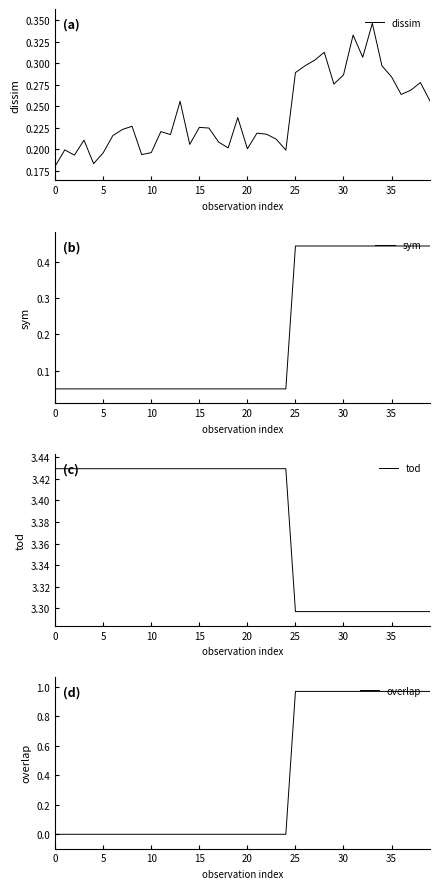

How many distinct data groups are displayed?

4